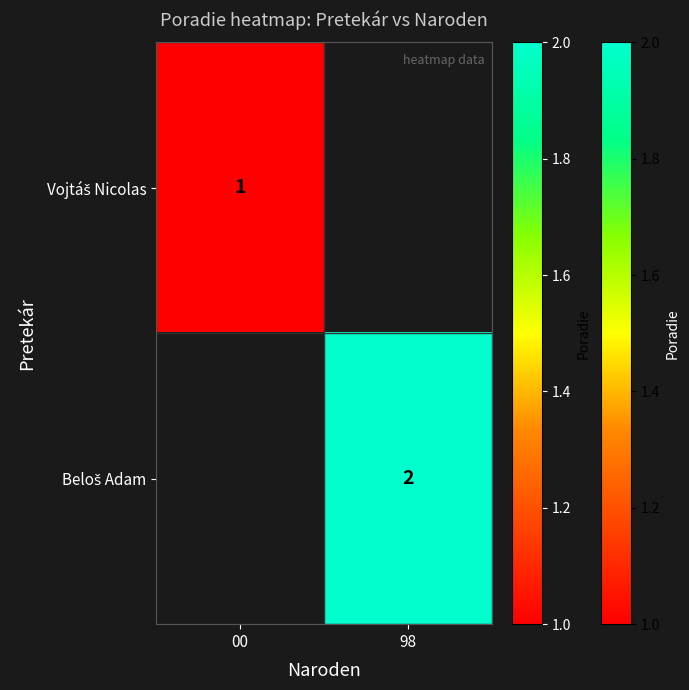

Is it true that Beloš Adam equals 2.0 at 98?

True